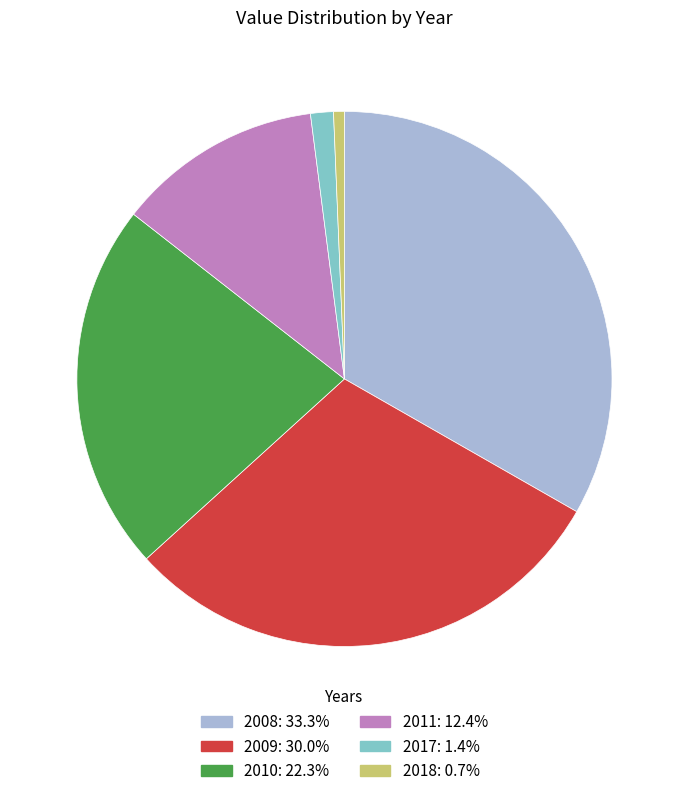

Combined, do 2009 and 2011 account for over 50%?

No